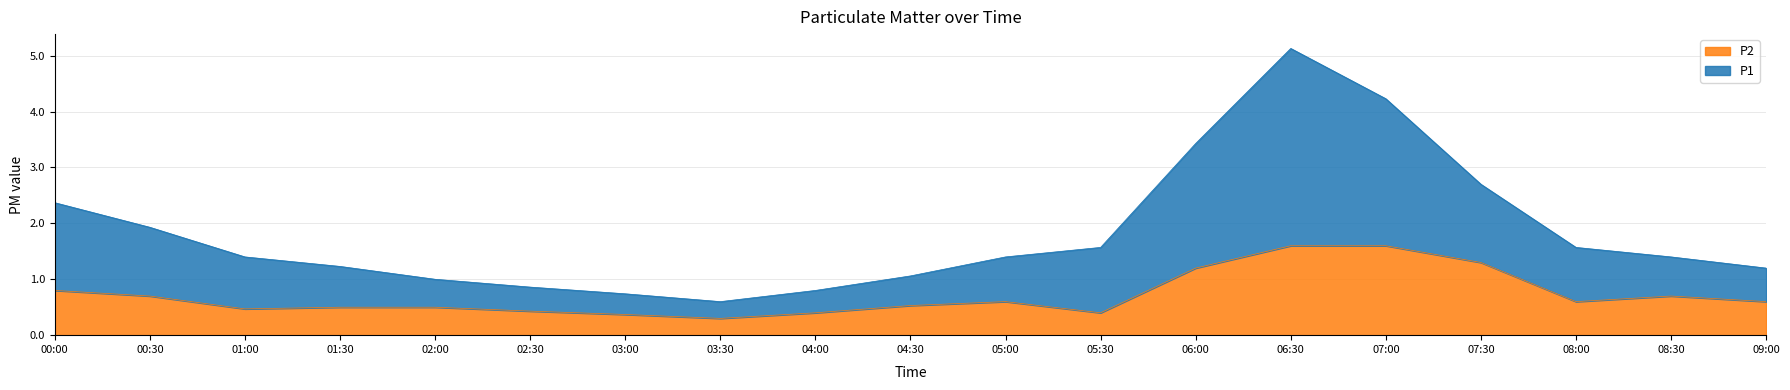

At which category is the sum across all series the highest?

06:30